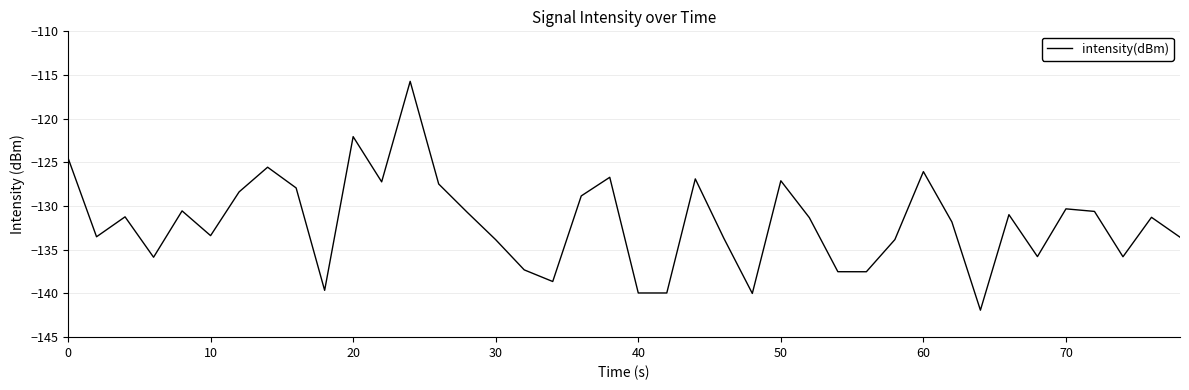

What is the smallest value displayed?

-141.9